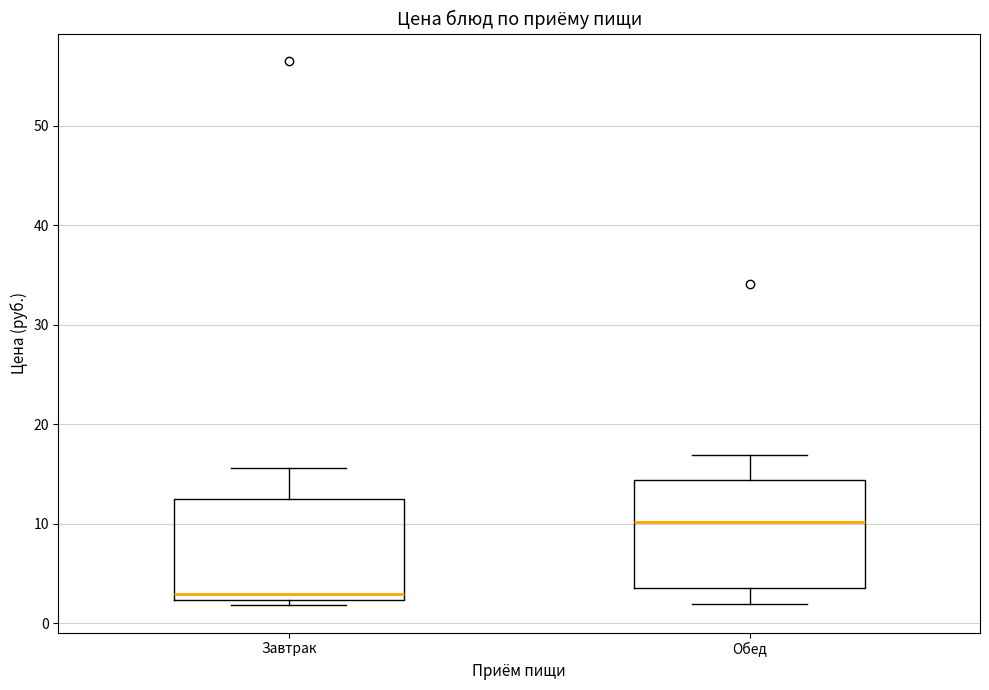

Where is the lower edge of the box for Обед on the y-axis? The values are not printed on the chart, so give them approximately, as read against the axis.

4